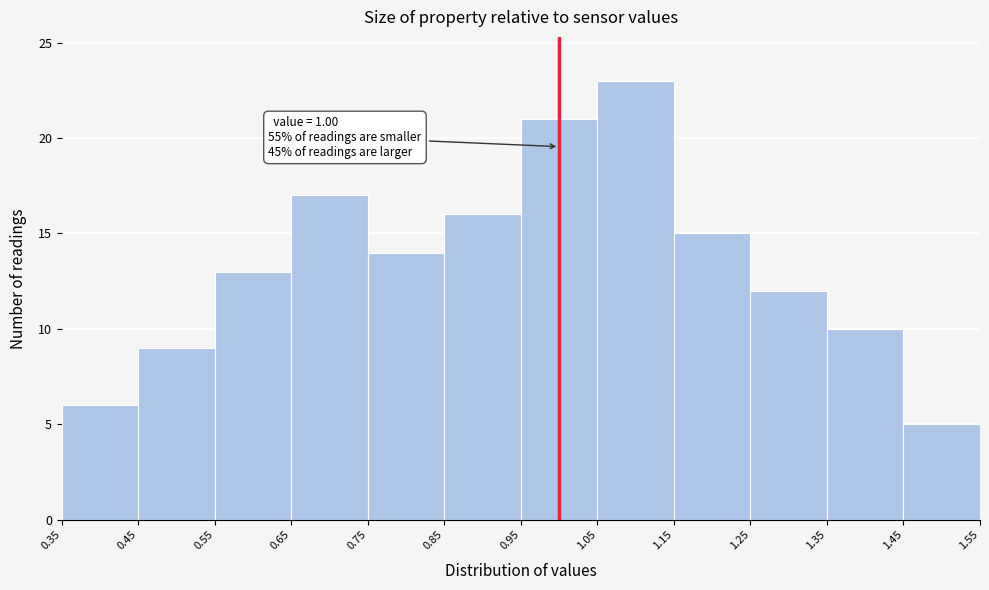

Which range on the x-axis has the tallest bar?

1.05 to 1.15